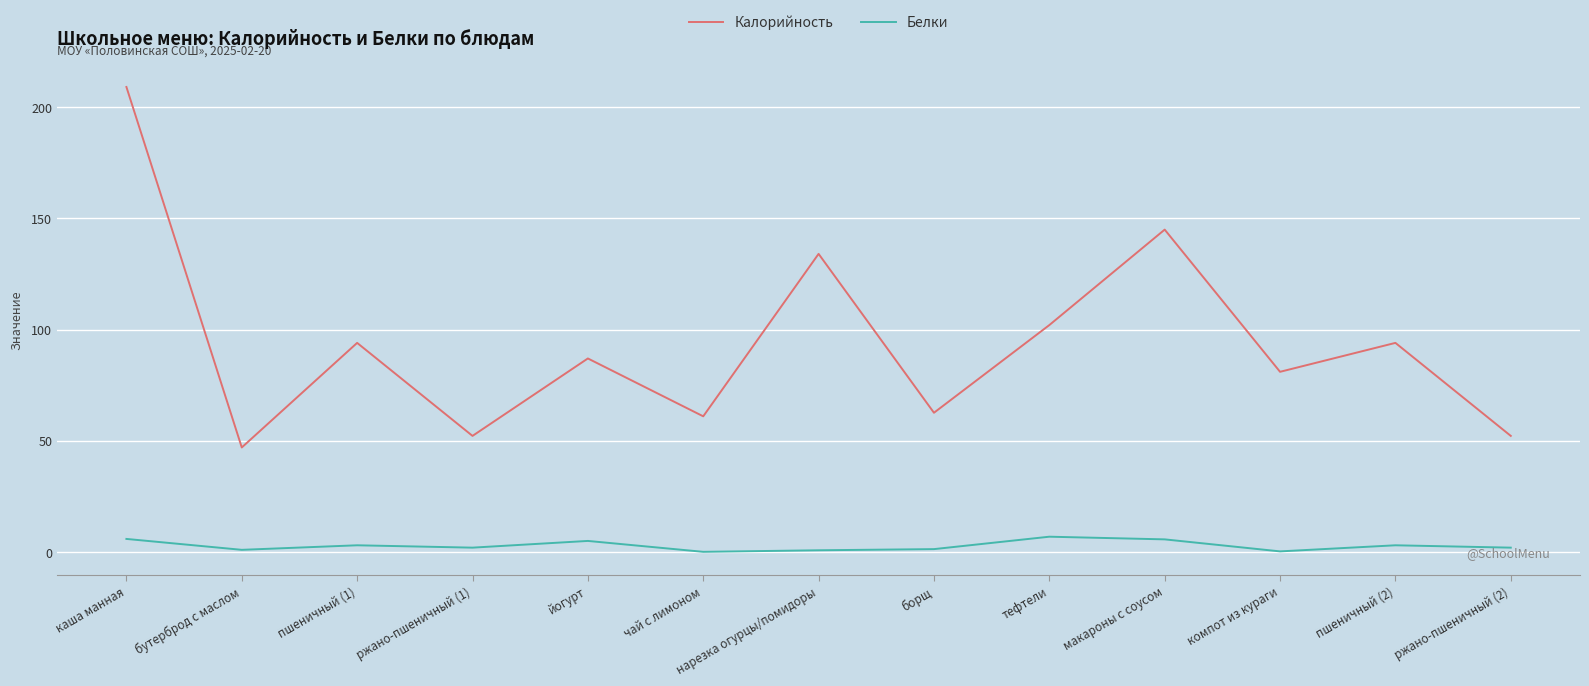

The Калорийность series shows 102.0 at тефтели. True or false?

True